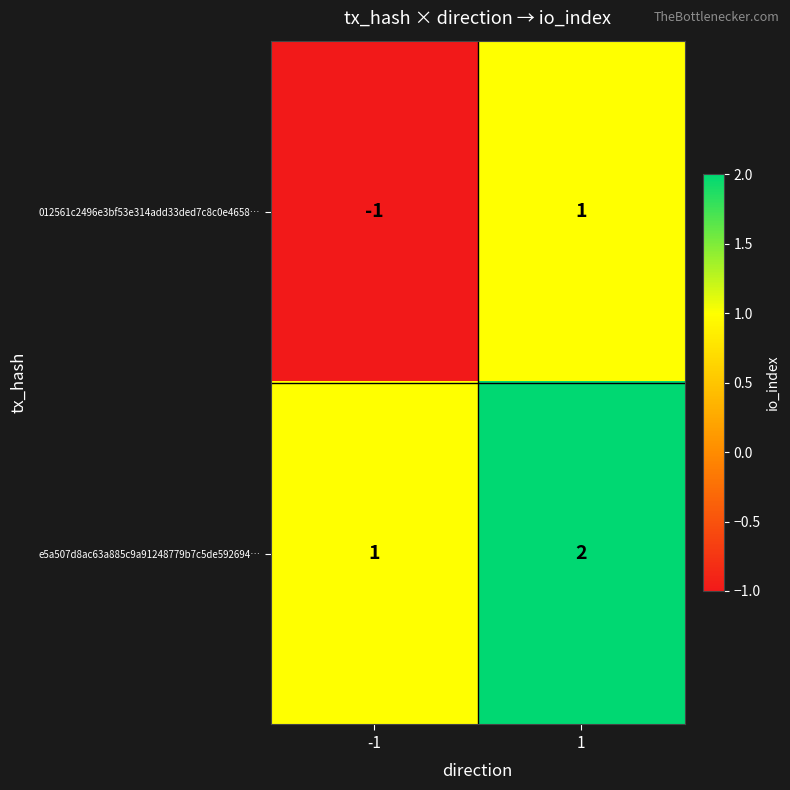

Rank the series by their maximum value, from highest to lowest.

e5a507d8ac63a885c9a91248779b7c5de592694…, 012561c2496e3bf53e314add33ded7c8c0e4658…